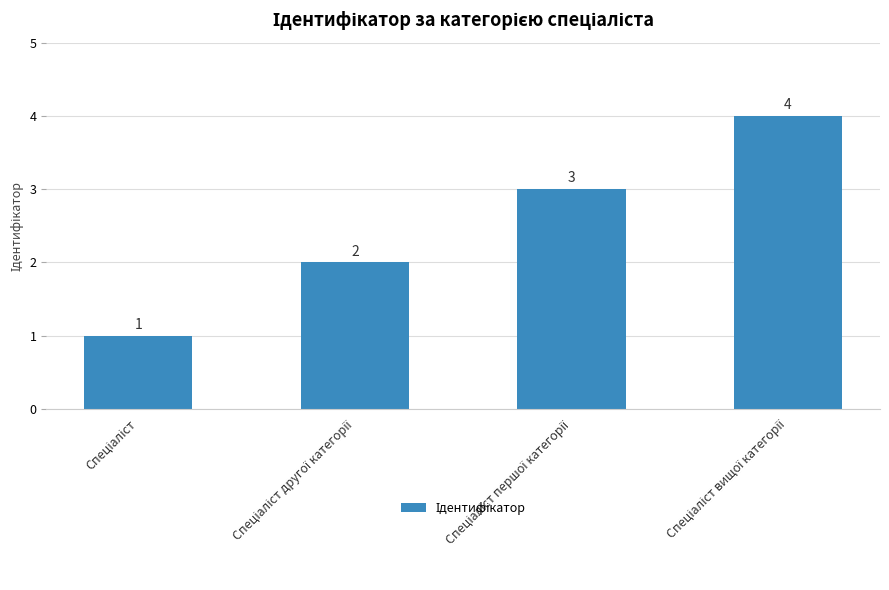

What is the value of the 1st bar from the left?

1